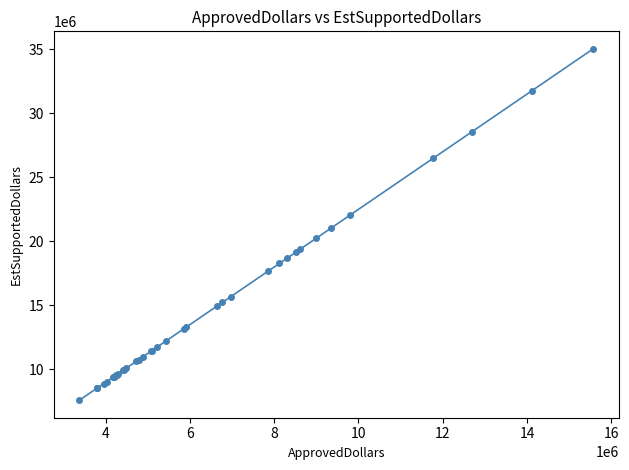

What is the greatest value displayed?

35025750